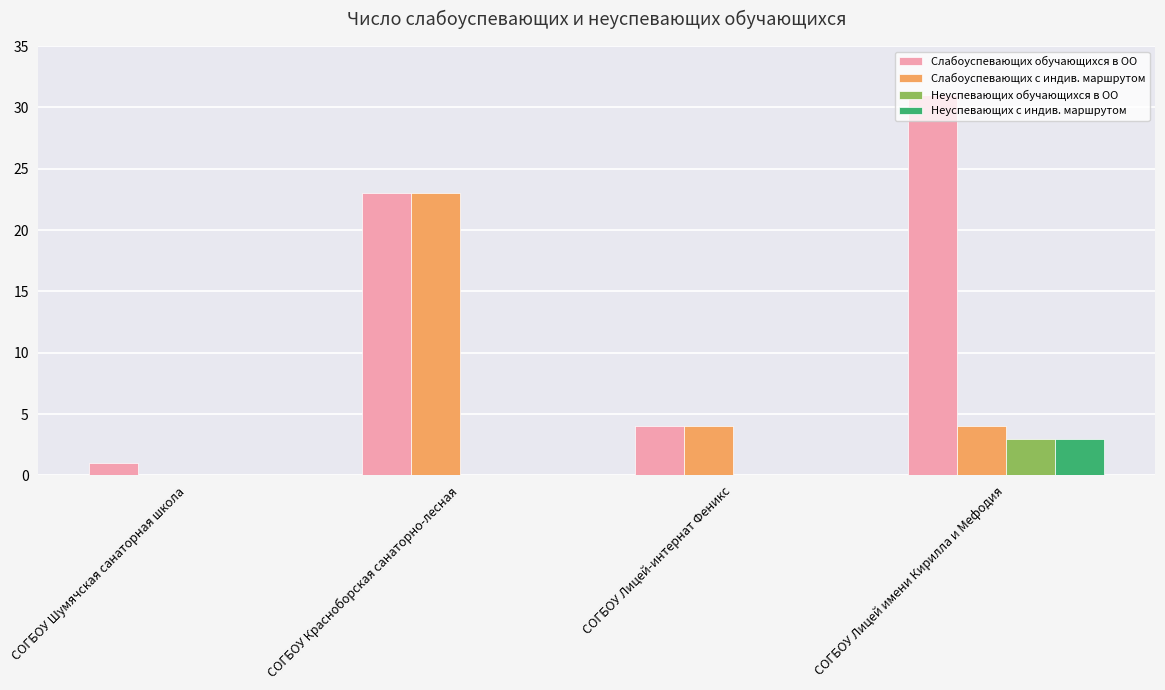

The value of Слабоуспевающих обучающихся в ОО at СОГБОУ Шумячская санаторная школа is 1. True or false?

True